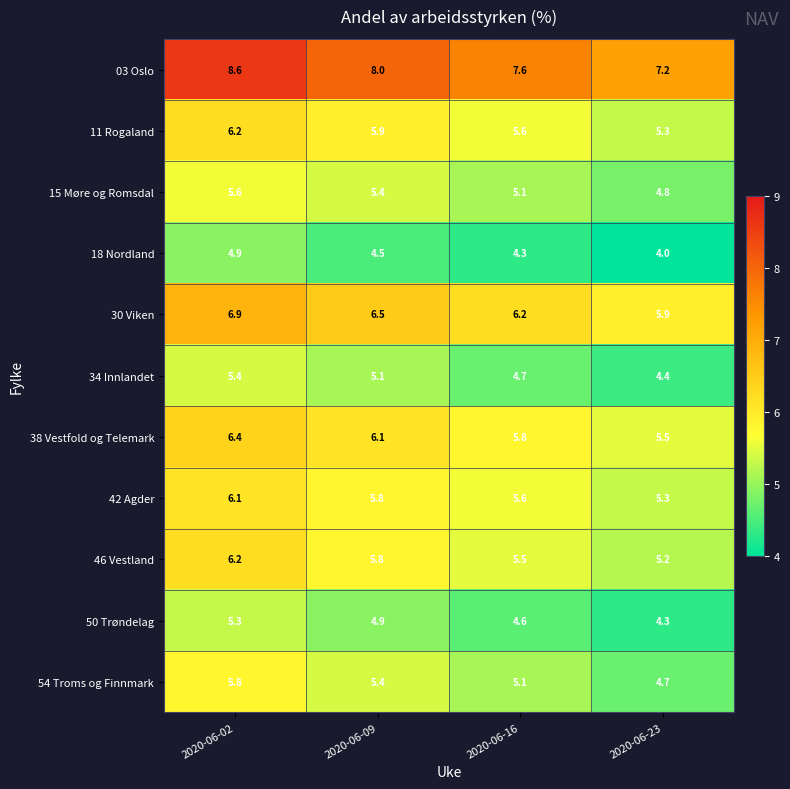

What is the sum of the 42 Agder values at 2020-06-16 and 2020-06-02?

11.7